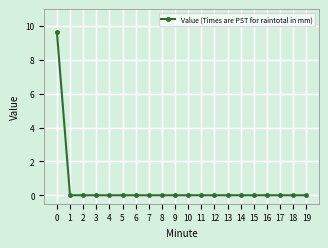

Reading left to right, what are all the values shown in this chart?

9.7	0.0	0.0	0.0	0.0	0.0	0.0	0.0	0.0	0.0	0.0	0.0	0.0	0.0	0.0	0.0	0.0	0.0	0.0	0.0